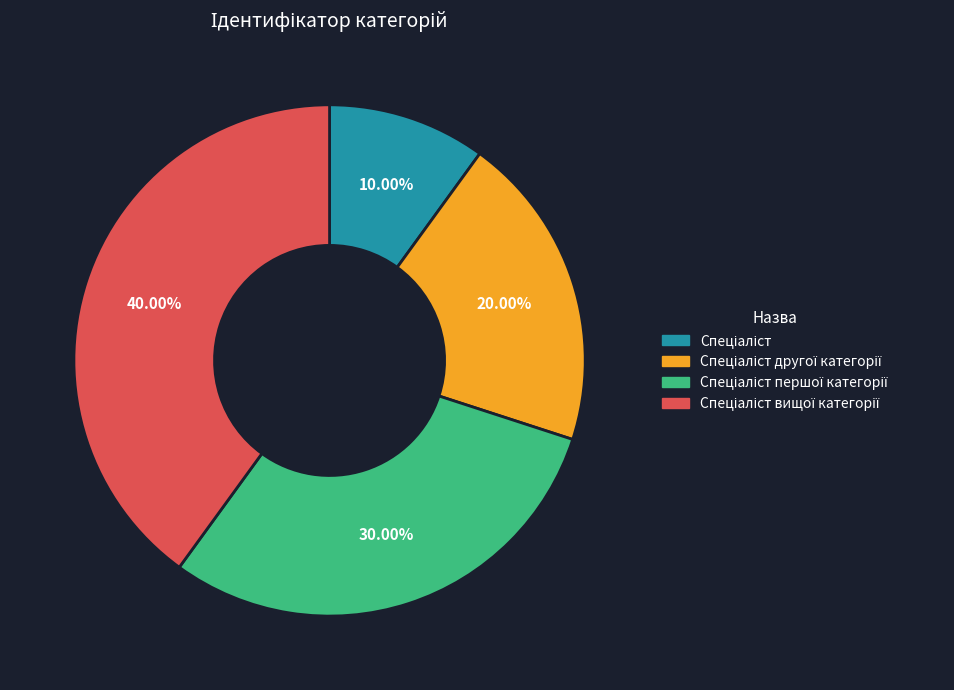

Is there a majority slice in this chart?

No